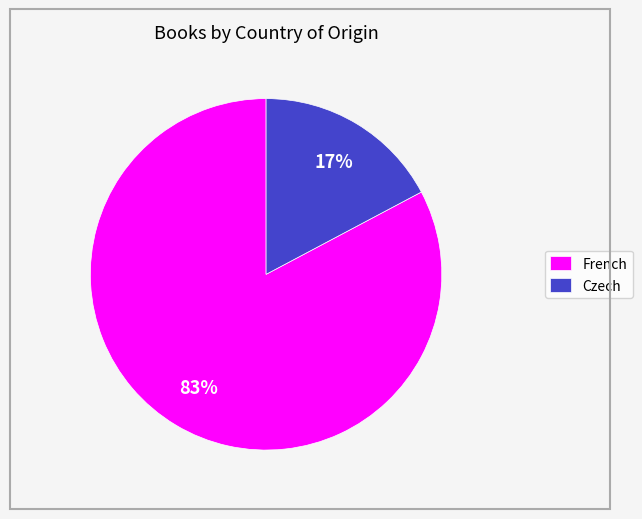

True or false: Czech accounts for 26% of the total.

False